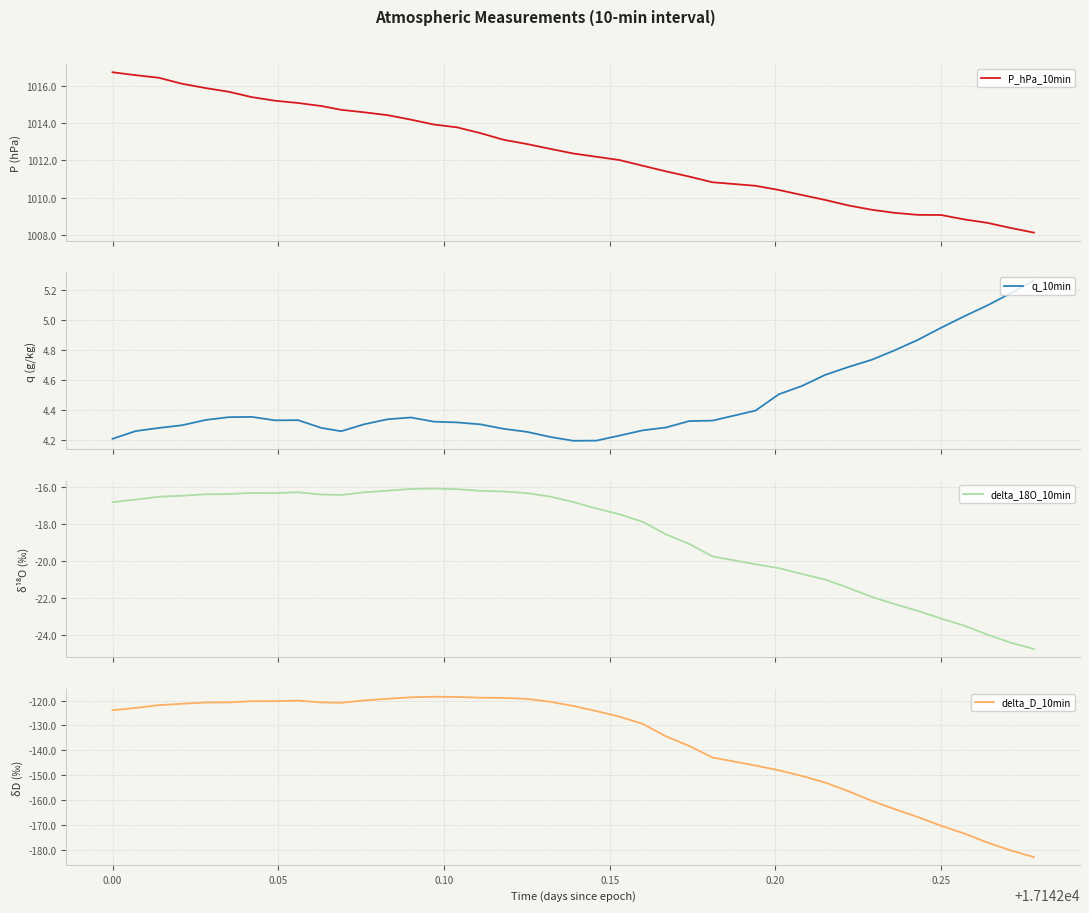

What is the maximum value for P_hPa_10min?

1016.7